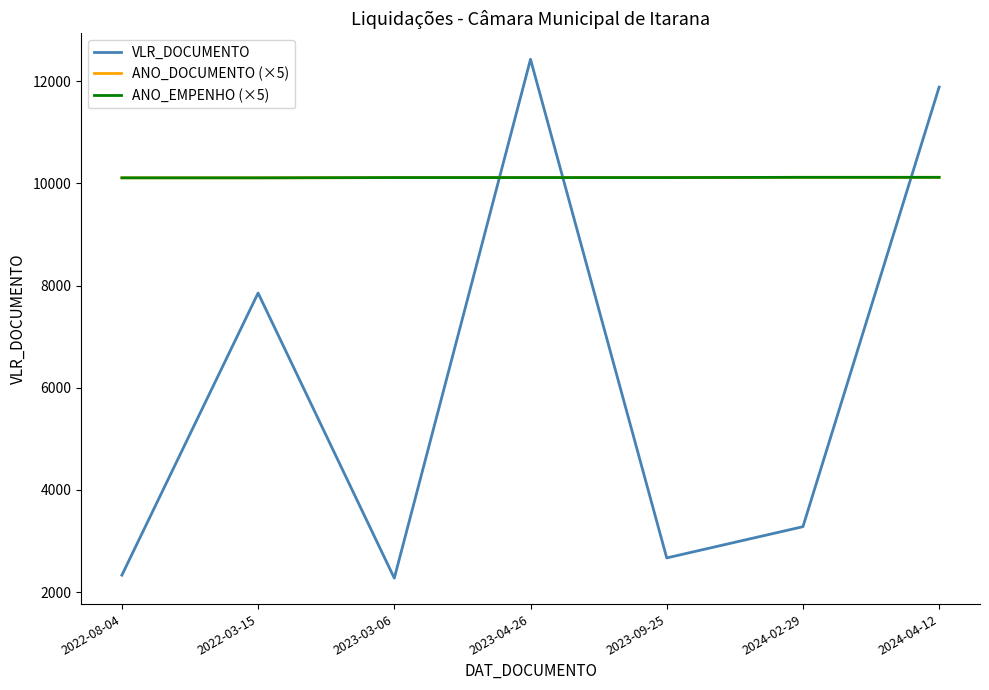

Does the chart have visible grid lines?

No